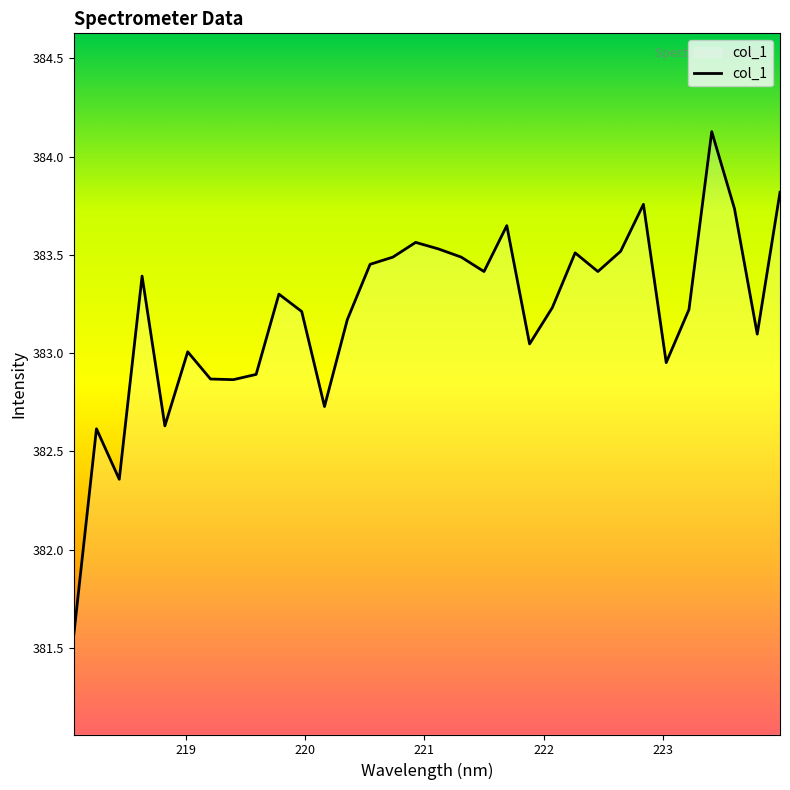

What is the maximum value shown in the chart?

384.1